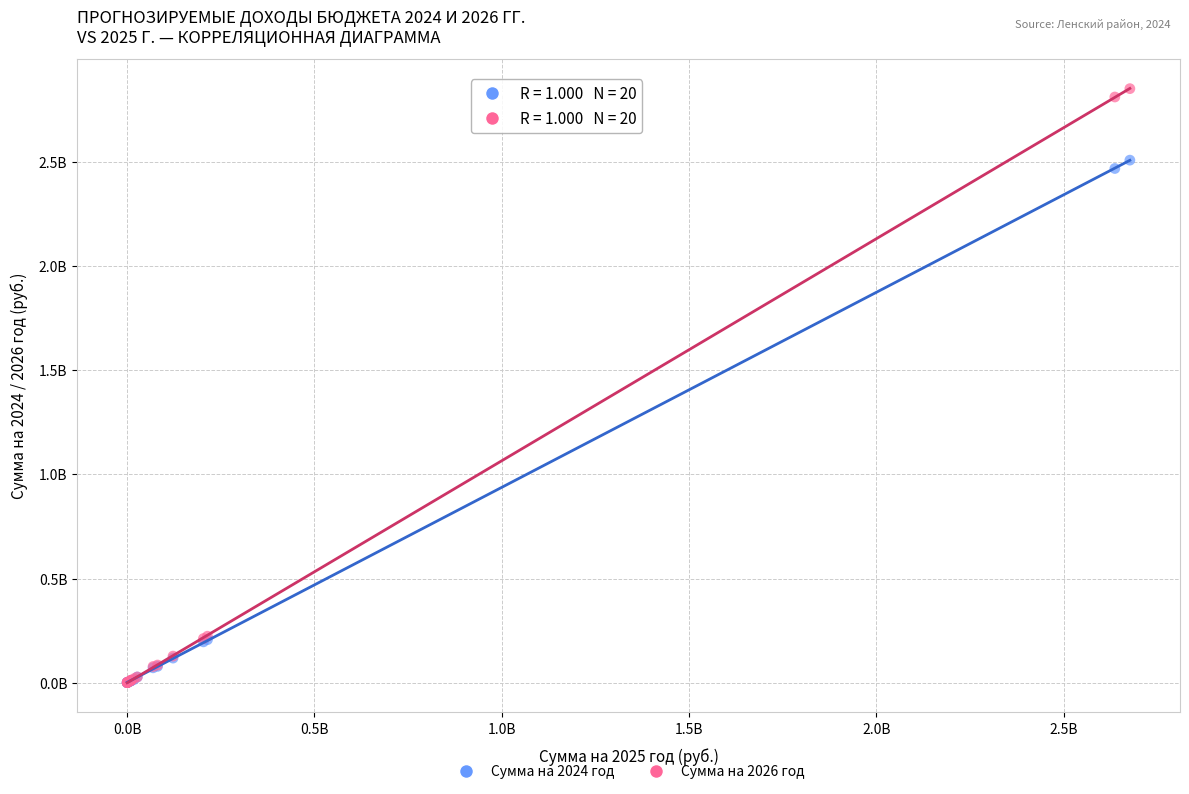

Which series contains the highest Y value?

Сумма на 2026 год